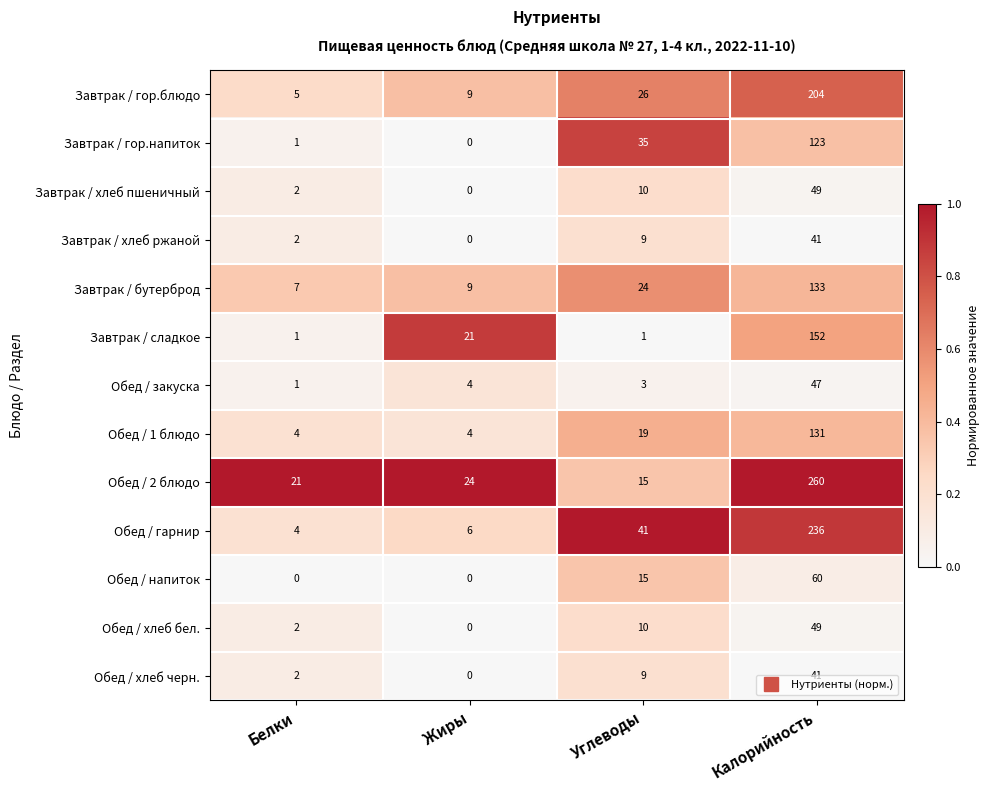

Is the value of Завтрак / хлеб ржаной at Углеводы greater than the value of Обед / 2 блюдо at Белки?

No